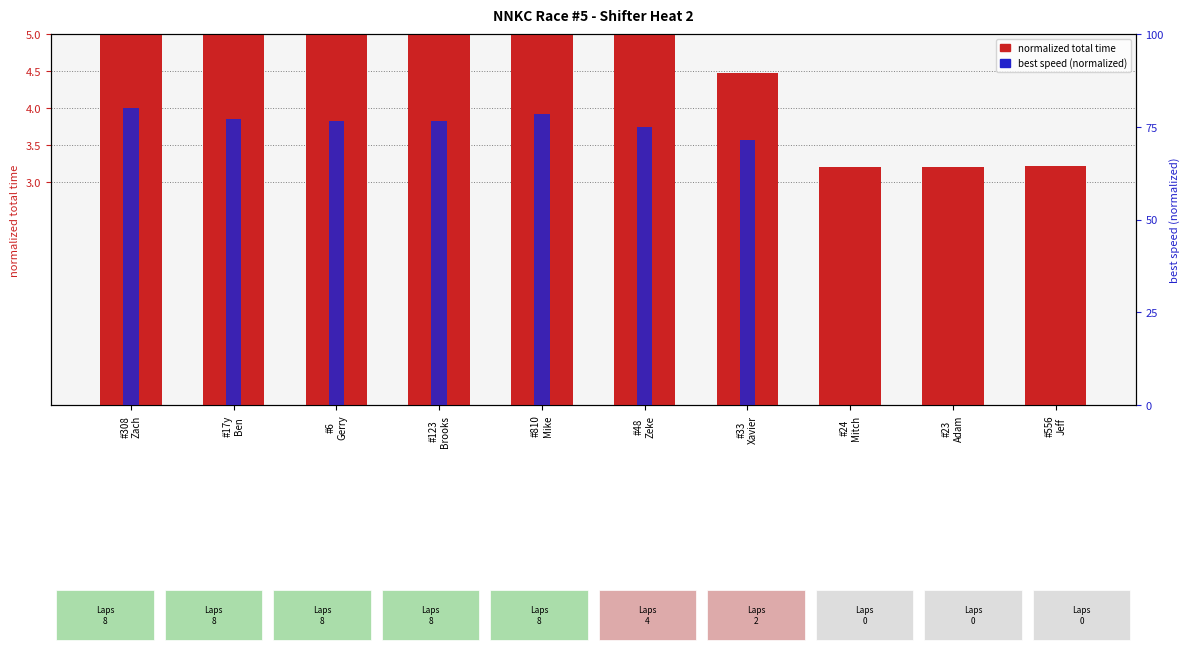

What are all the series names shown in the legend?

normalized total time, best speed (normalized)